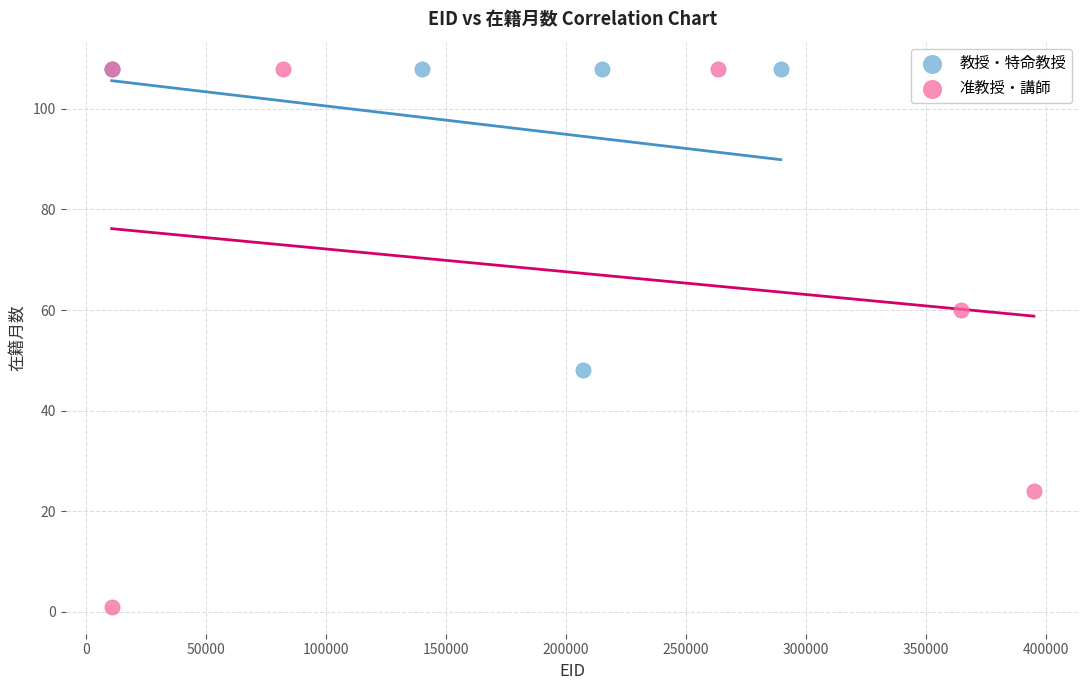

Which series has the largest Y range (max minus min)?

准教授・講師